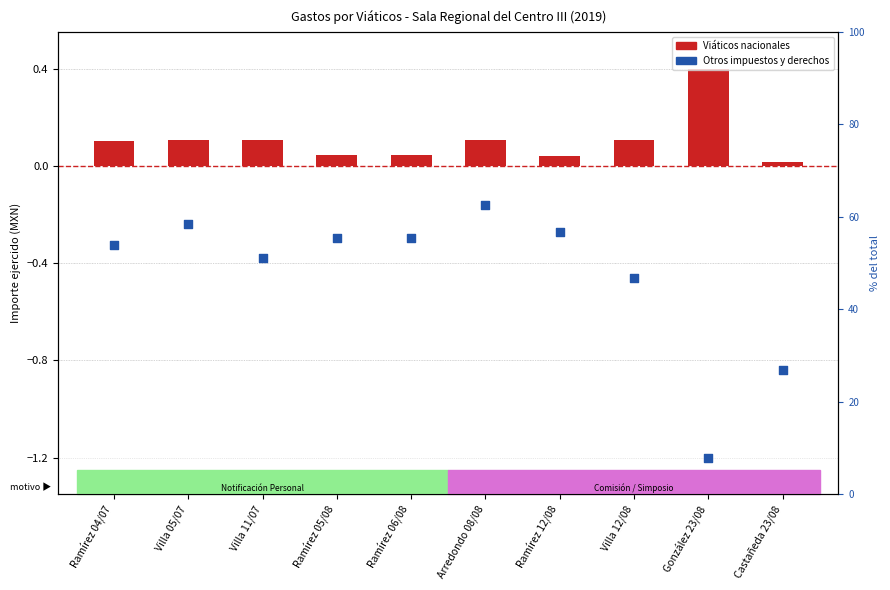

Which series contains the lowest Y value?

Otros impuestos y derechos